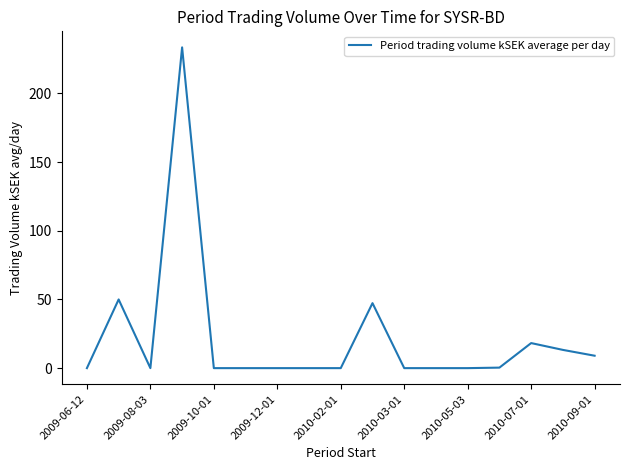

What is the maximum value shown in the chart?

233.5